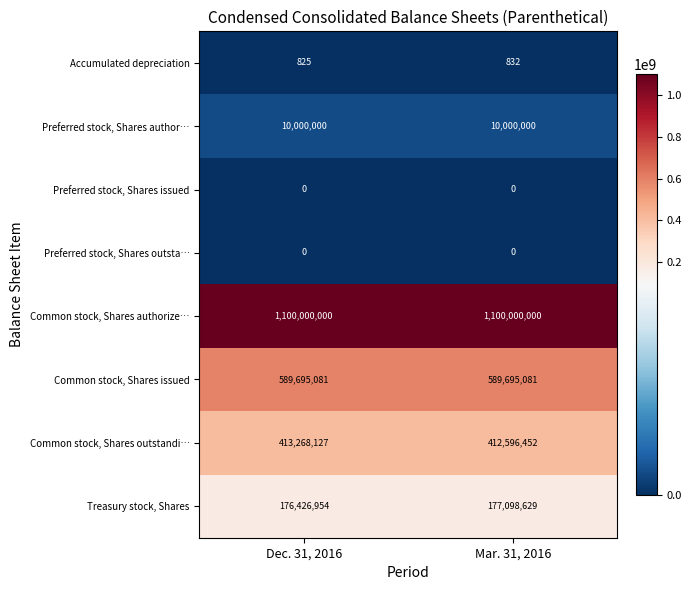

At which category is the sum across all series the highest?

Mar. 31, 2016